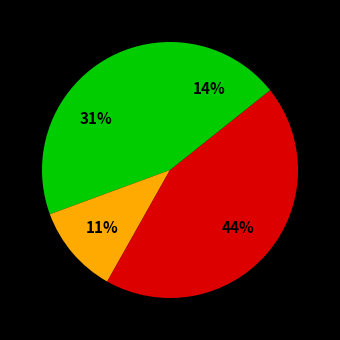

How many segments does this pie chart have?

4